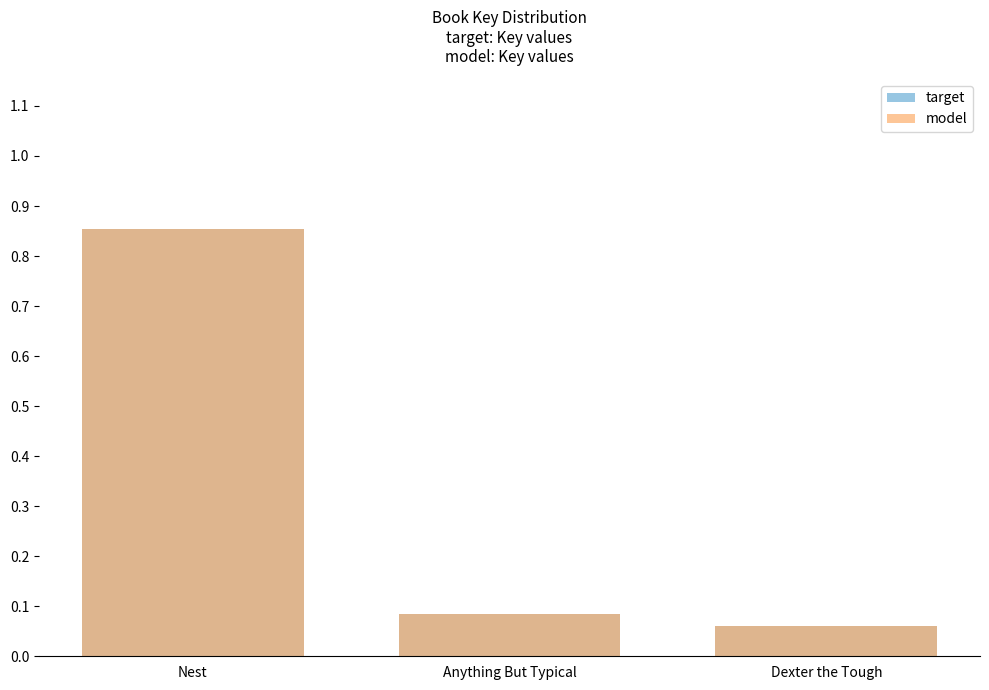

What is the sum of all target values?

1.0